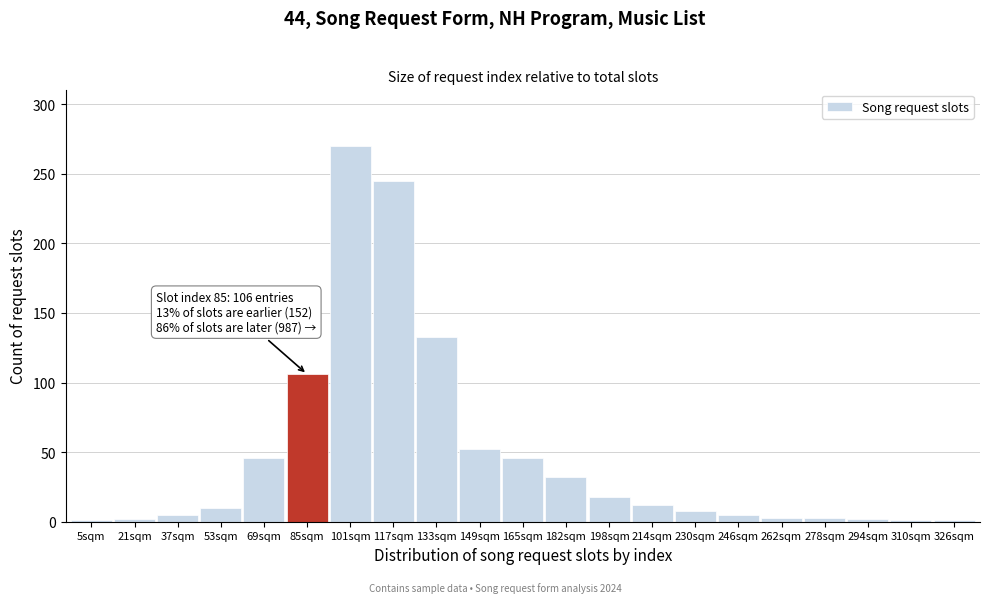

What is the label of the 10th bar from the right?

182sqm